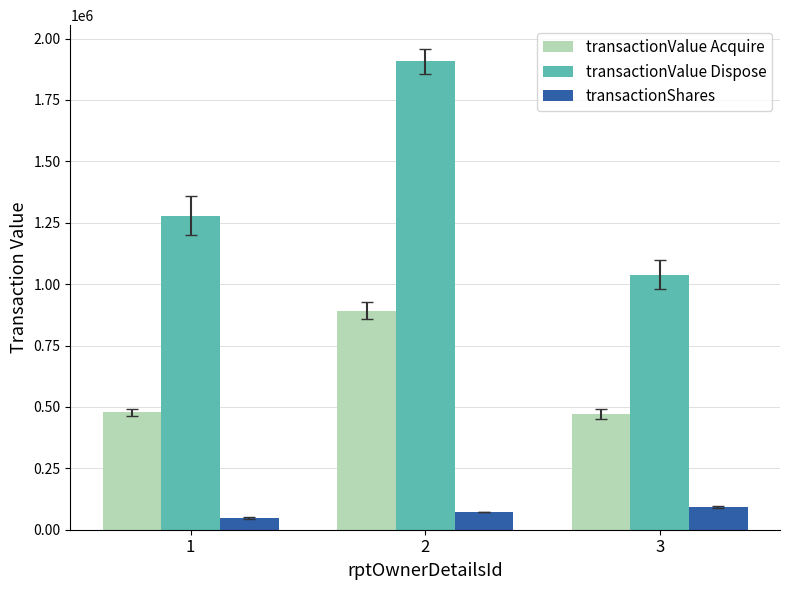

Rank the series by their average value, from lowest to highest.

transactionShares, transactionValue Acquire, transactionValue Dispose